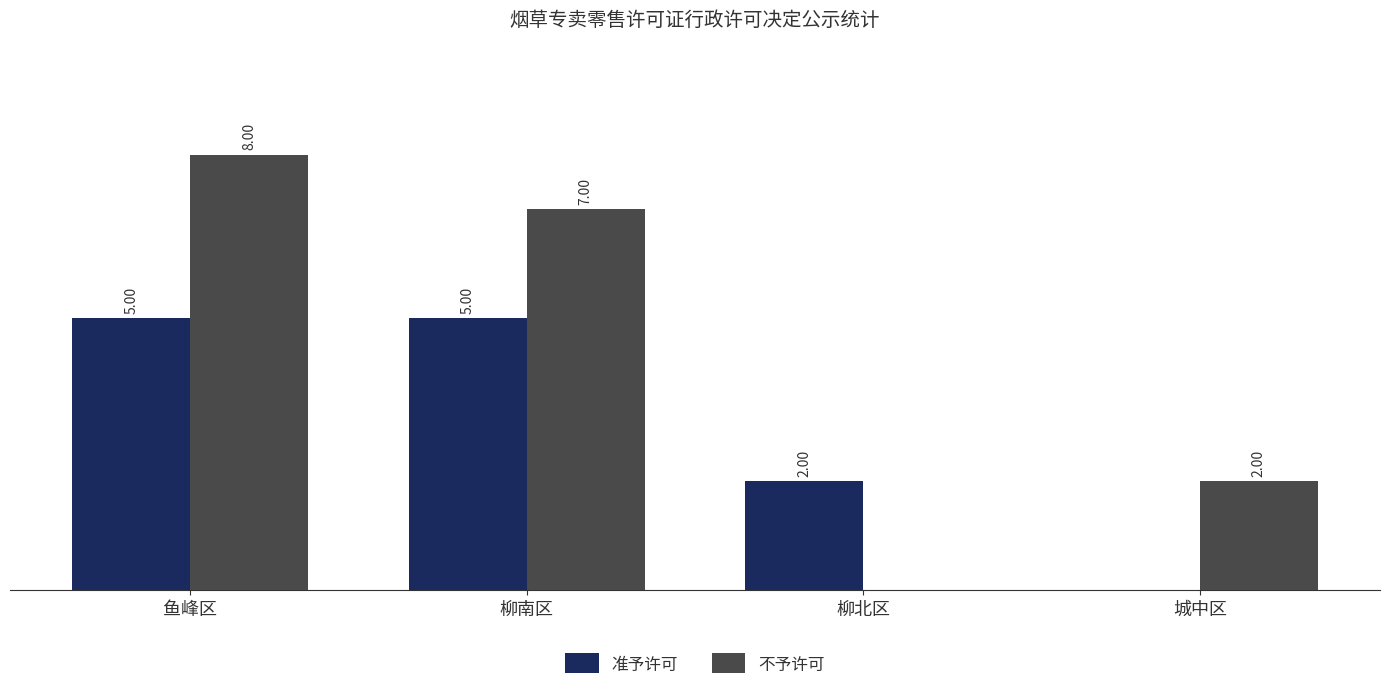

Which category has the highest value across all series?

鱼峰区